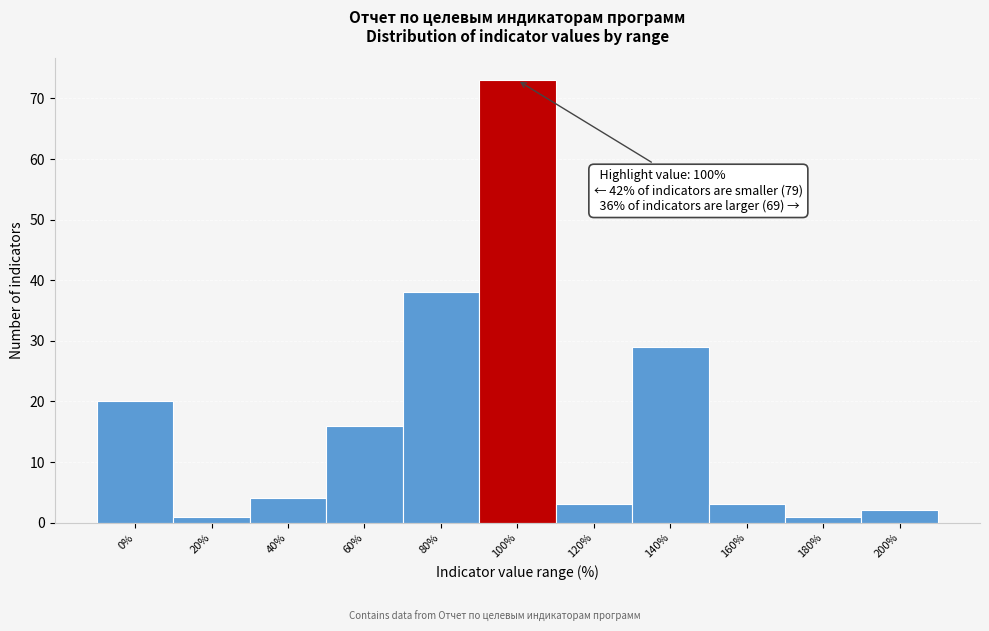

Reading left to right, what are all the values shown in this chart?

0%=20	20%=1	40%=4	60%=16	80%=38	100%=73	120%=3	140%=29	160%=3	180%=1	200%=2